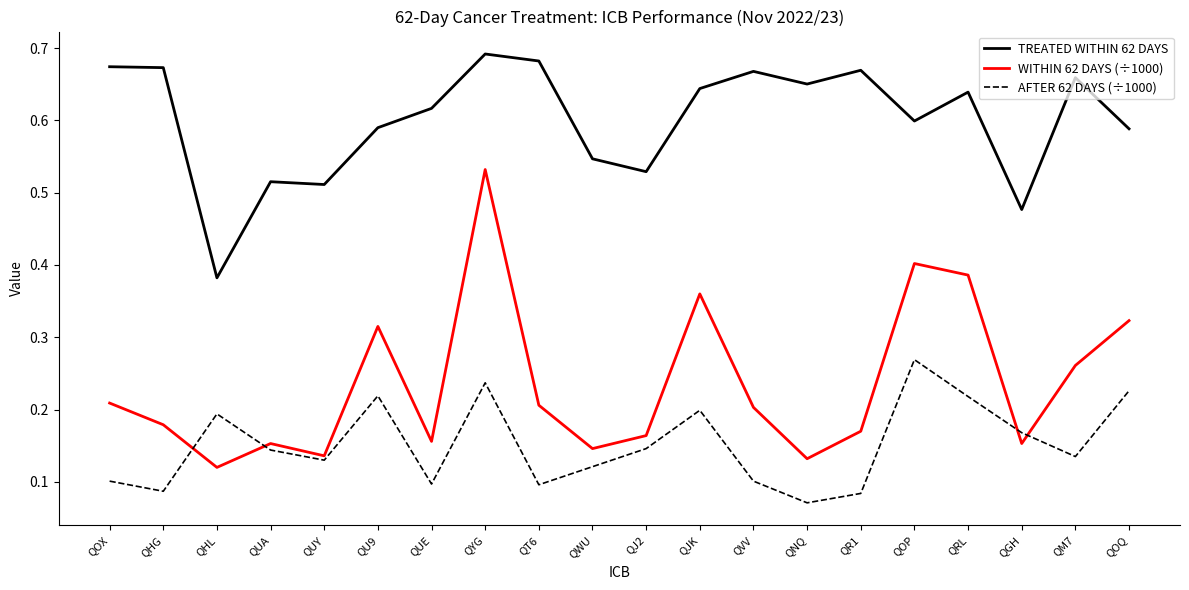

Which series changed the most between QUY and QJK?

WITHIN 62 DAYS (÷1000)